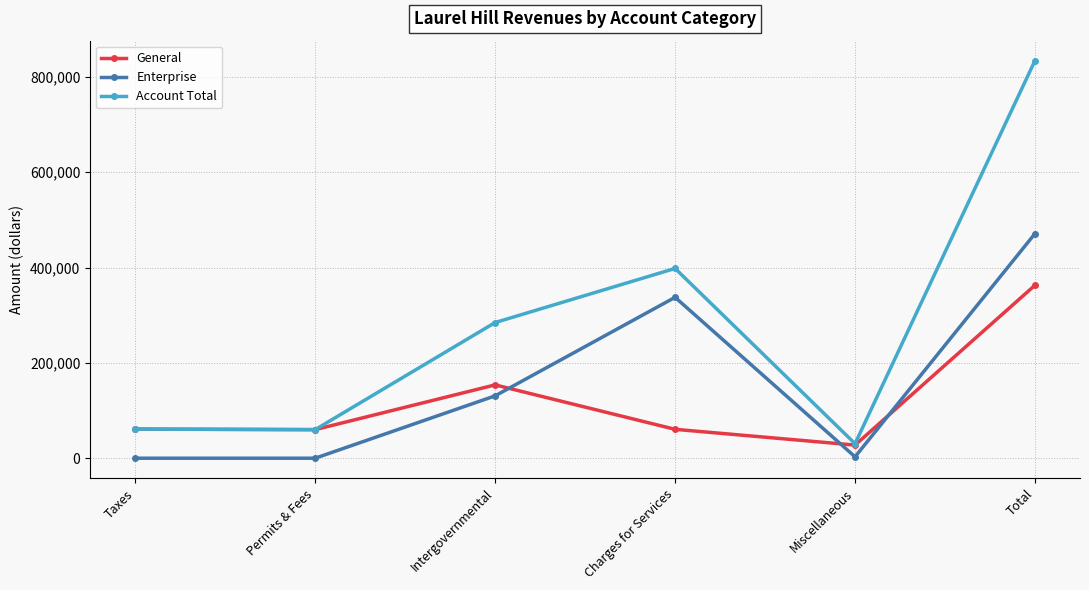

List the series in order of their peak value, highest first.

Account Total, Enterprise, General